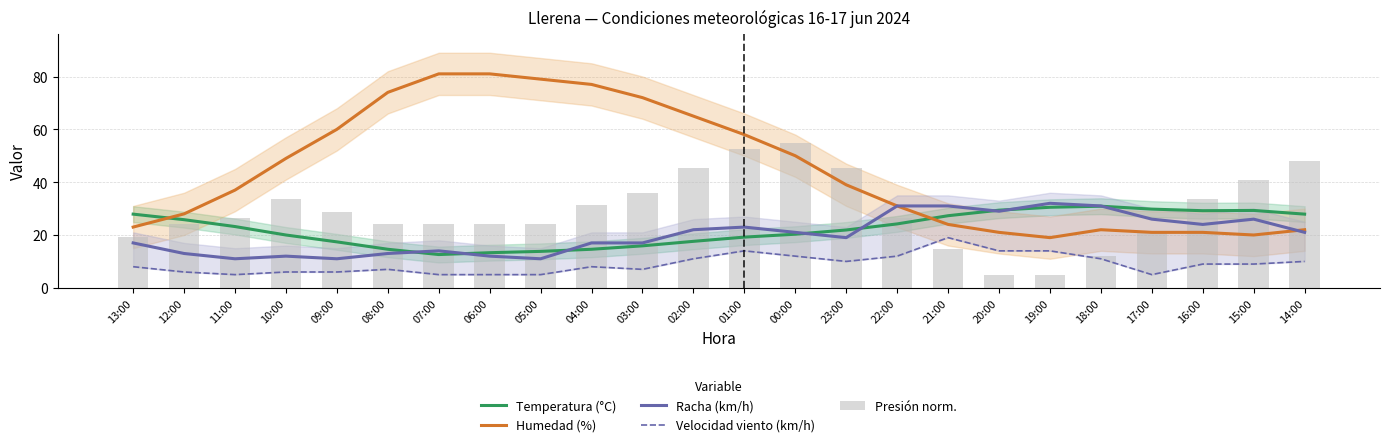

What is the approximate value of Presión norm. at 22:00?

26.4